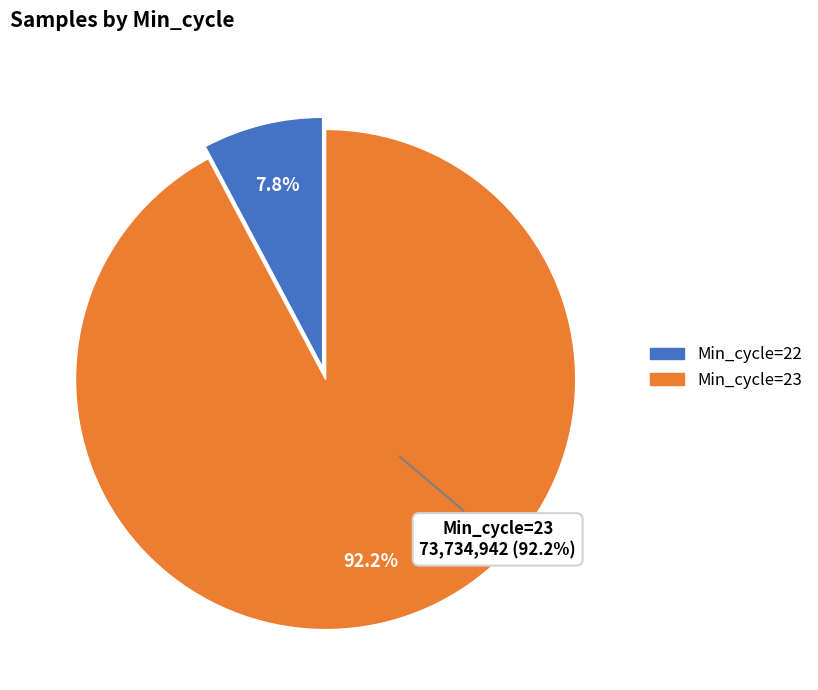

Does 23 represent more than half of the total?

No